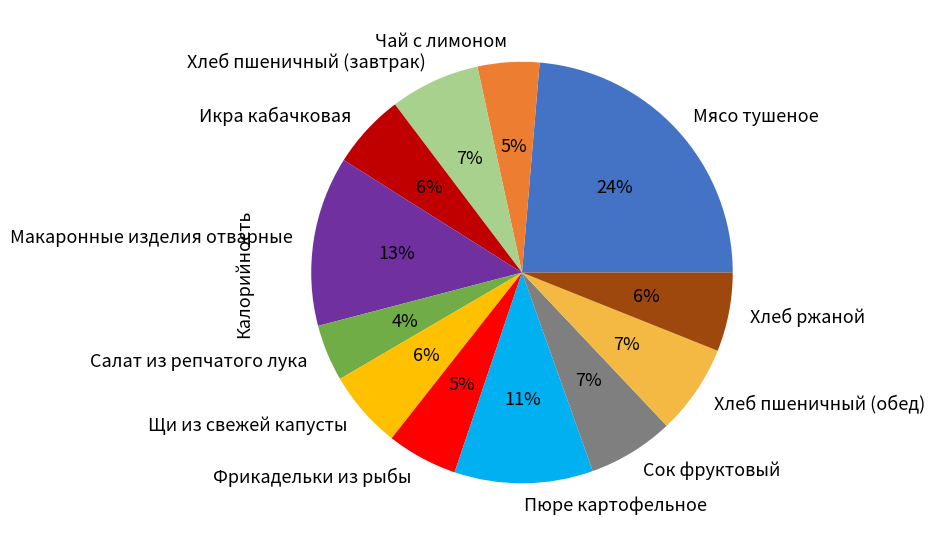

Which category has the biggest portion of the pie?

Мясо тушеное